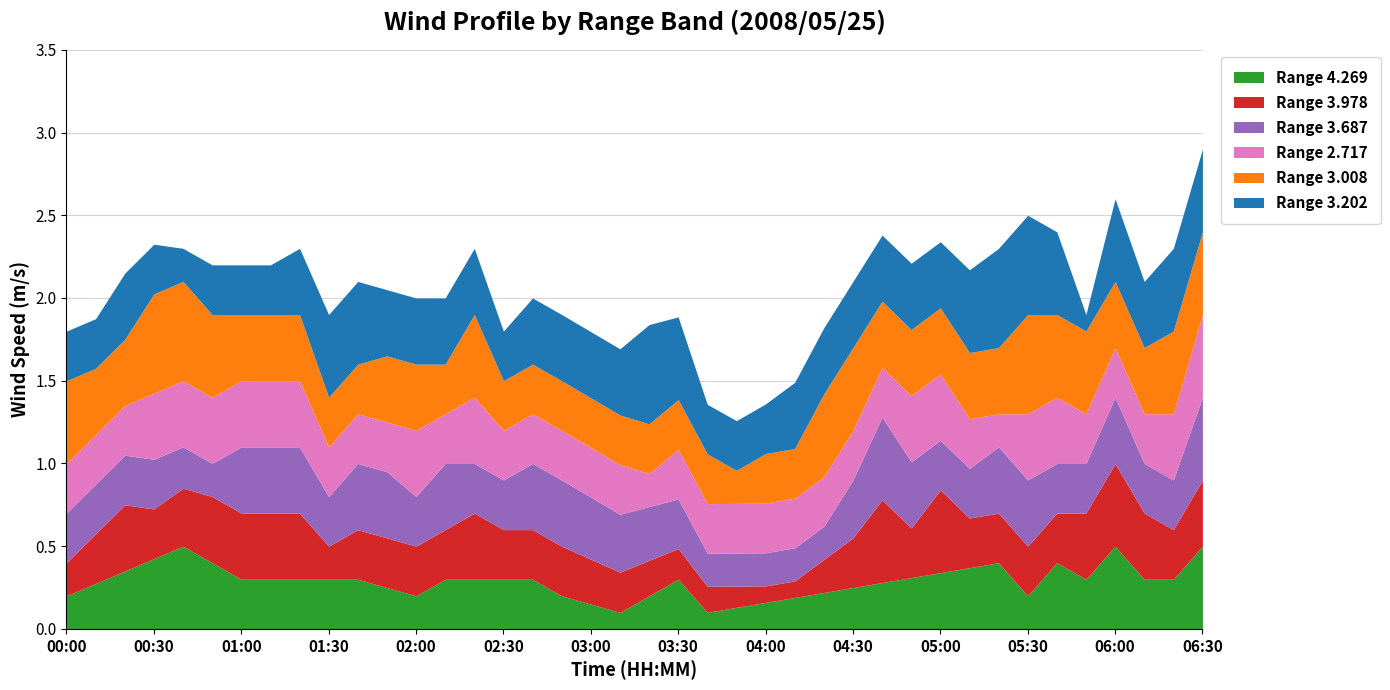

What are all the series names shown in the legend?

Range 4.269, Range 3.978, Range 3.687, Range 2.717, Range 3.008, Range 3.202